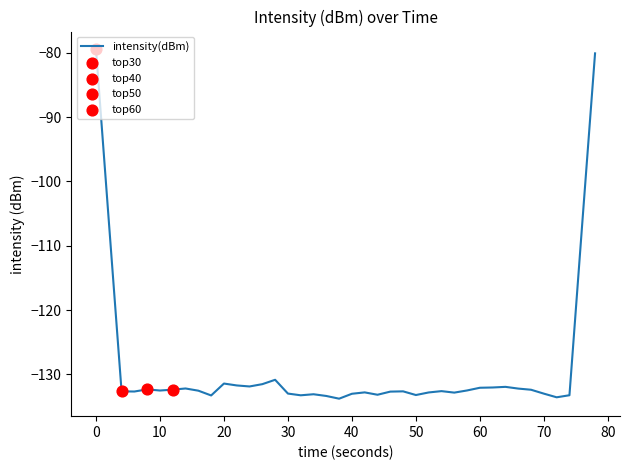

What is the minimum value shown in the chart?

-133.8